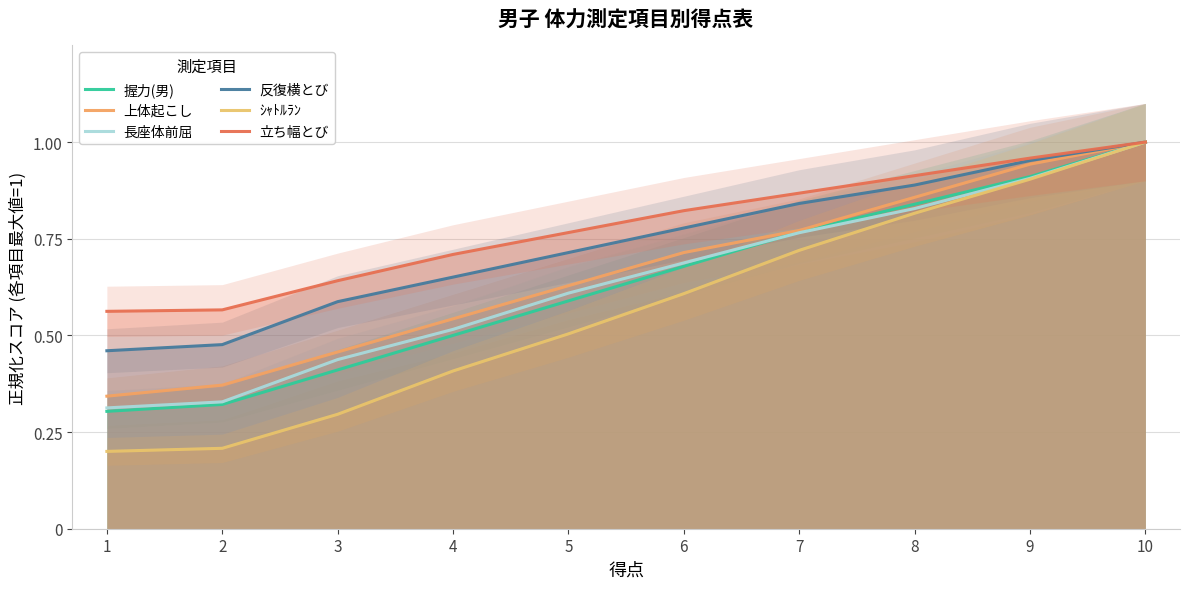

What is the smallest value displayed?

0.2